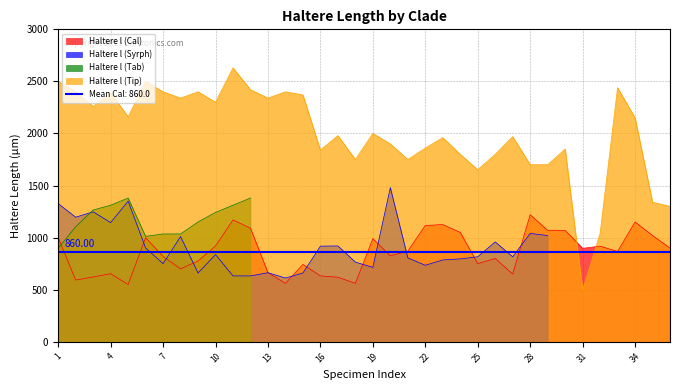

What is the approximate value of Haltere l (Tip) at 3?

2260.0